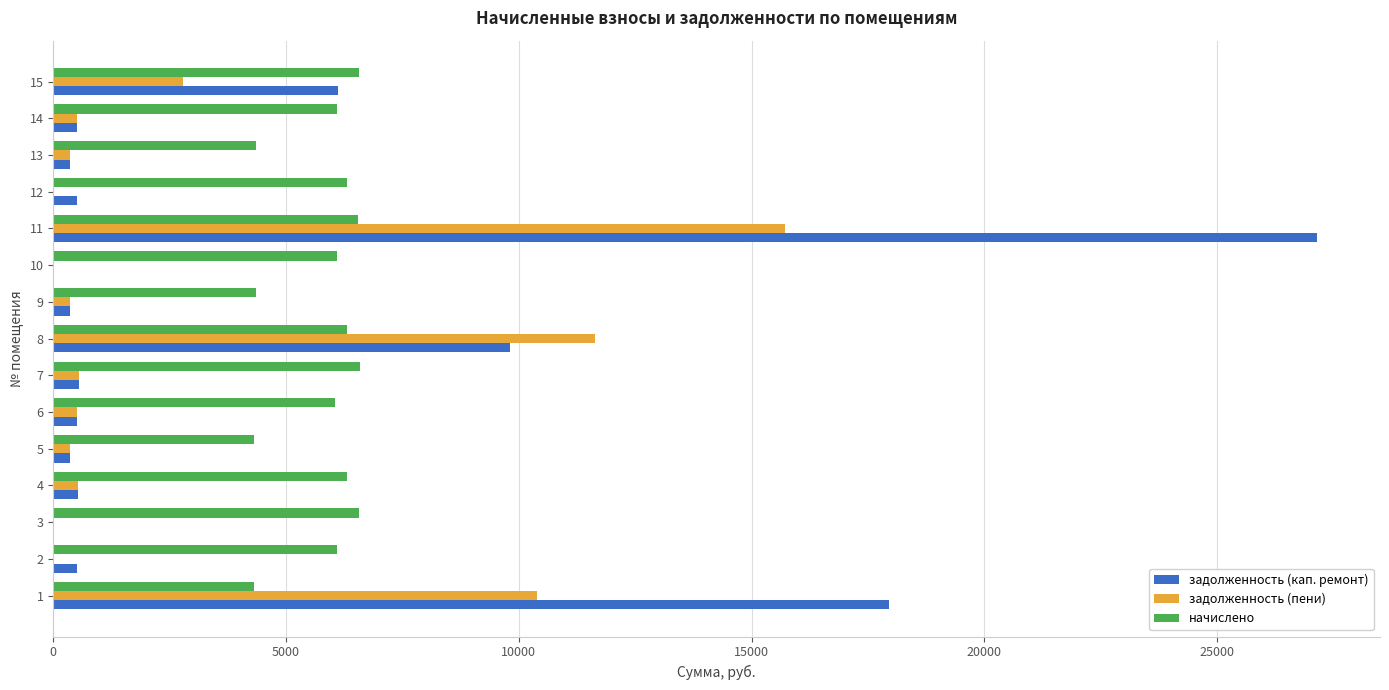

What is the average value of the начислено series?

5790.6